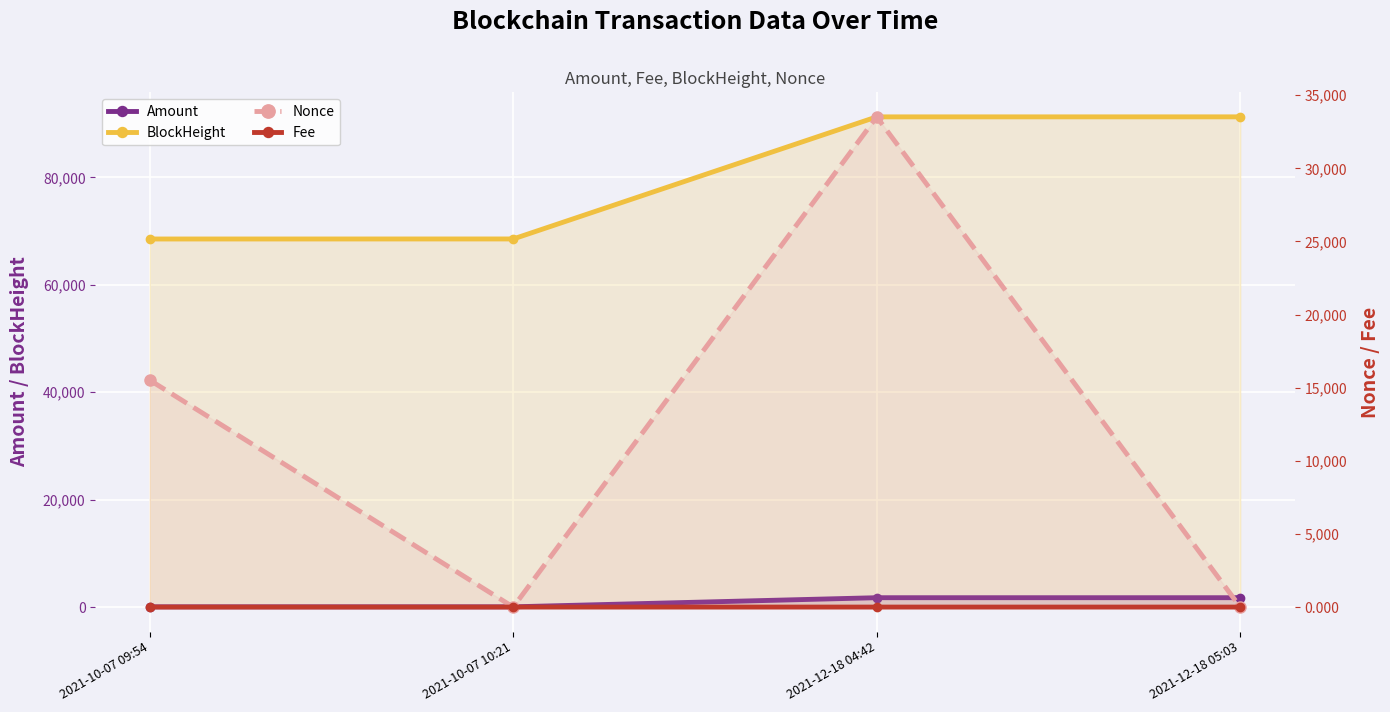

At which label is Amount closest to 896?

2021-10-07 09:54